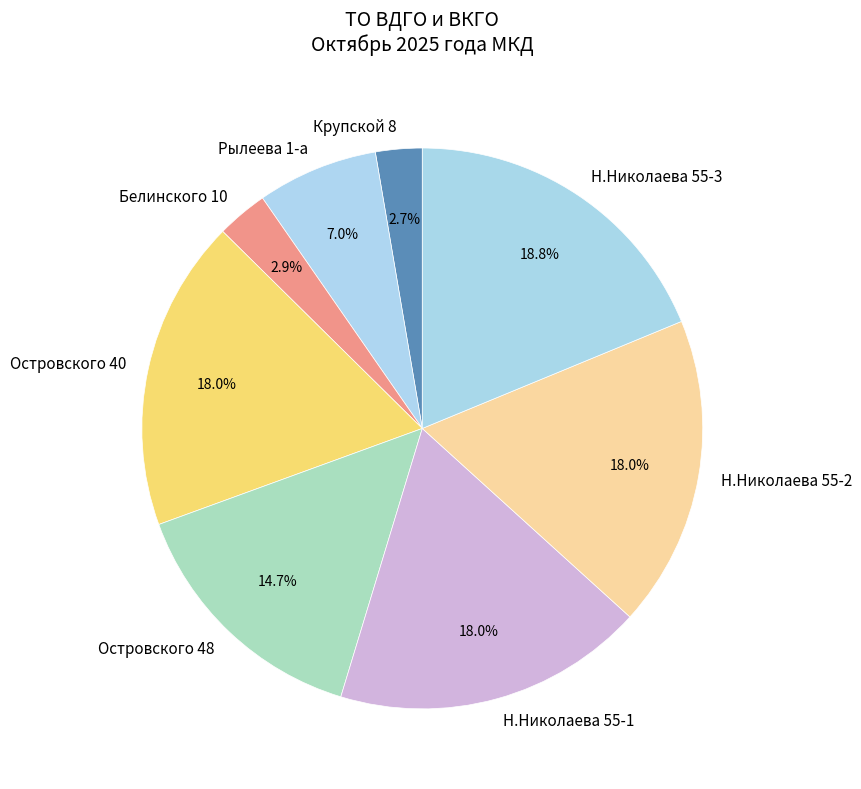

What percentage do Крупской 8 and Рылеева 1-а together represent?

9.7%